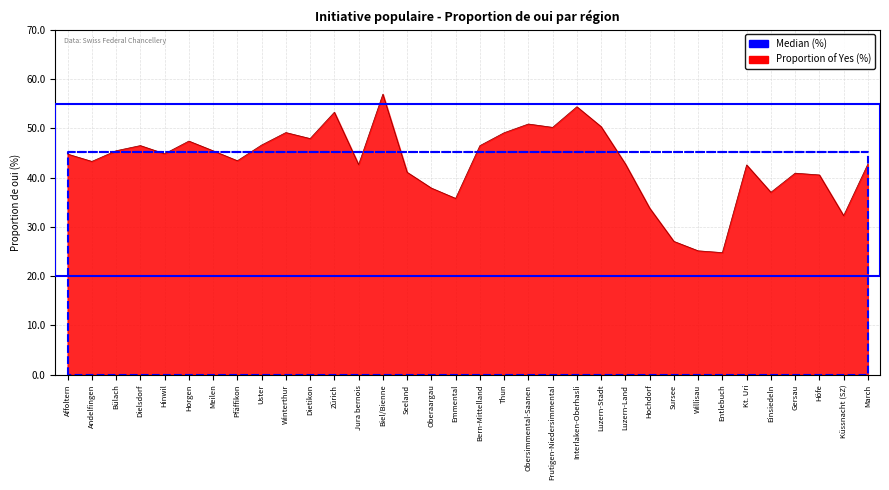

What position from the left is Dietikon?

11